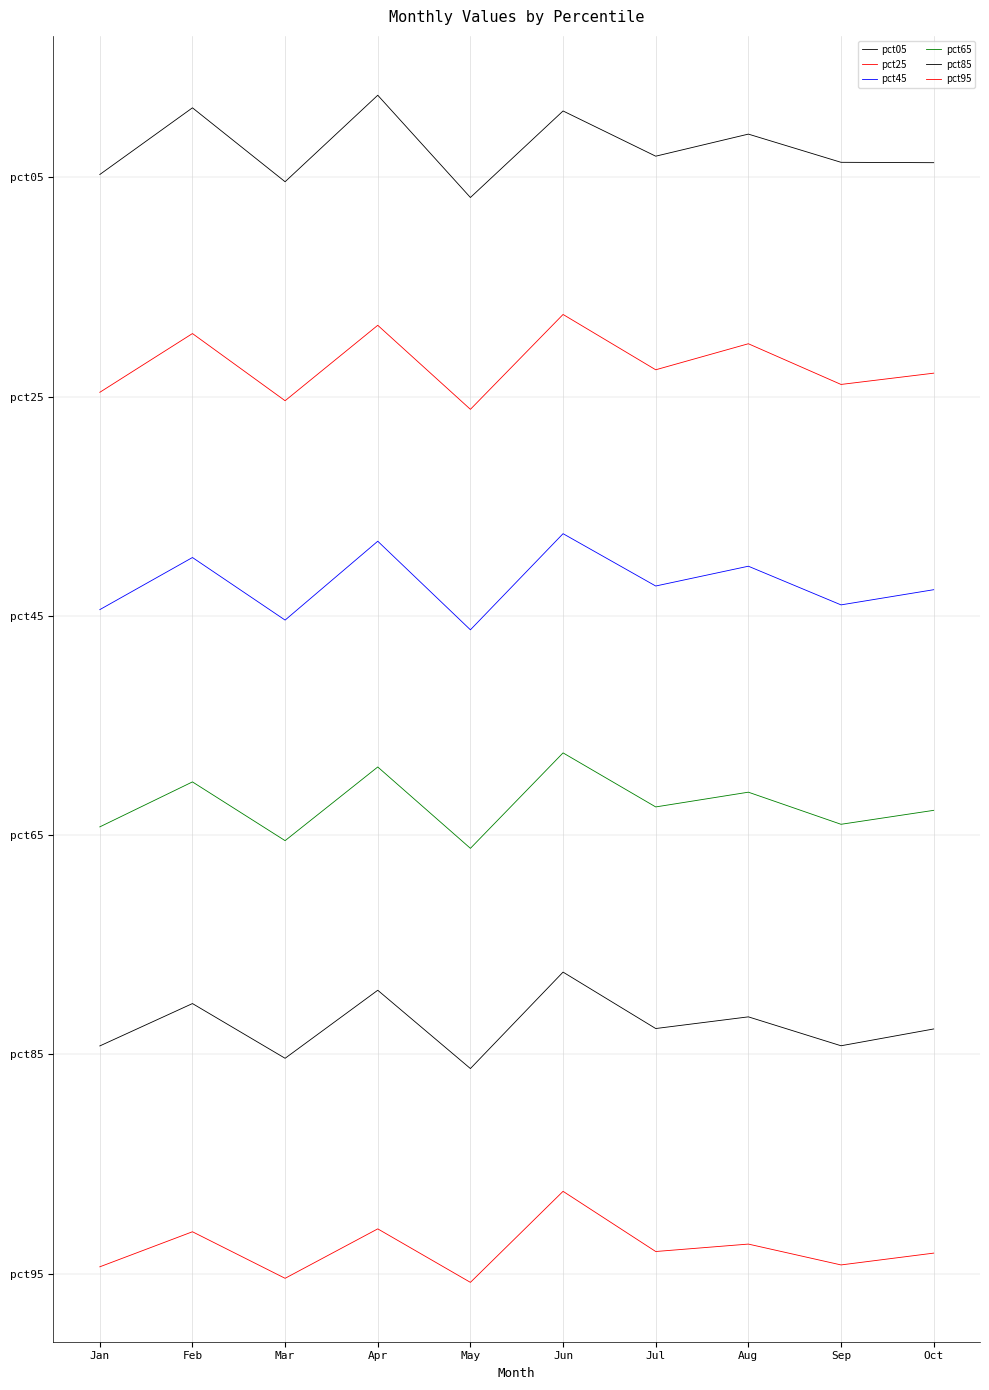

Does the chart display data point markers on the line(s)?

No